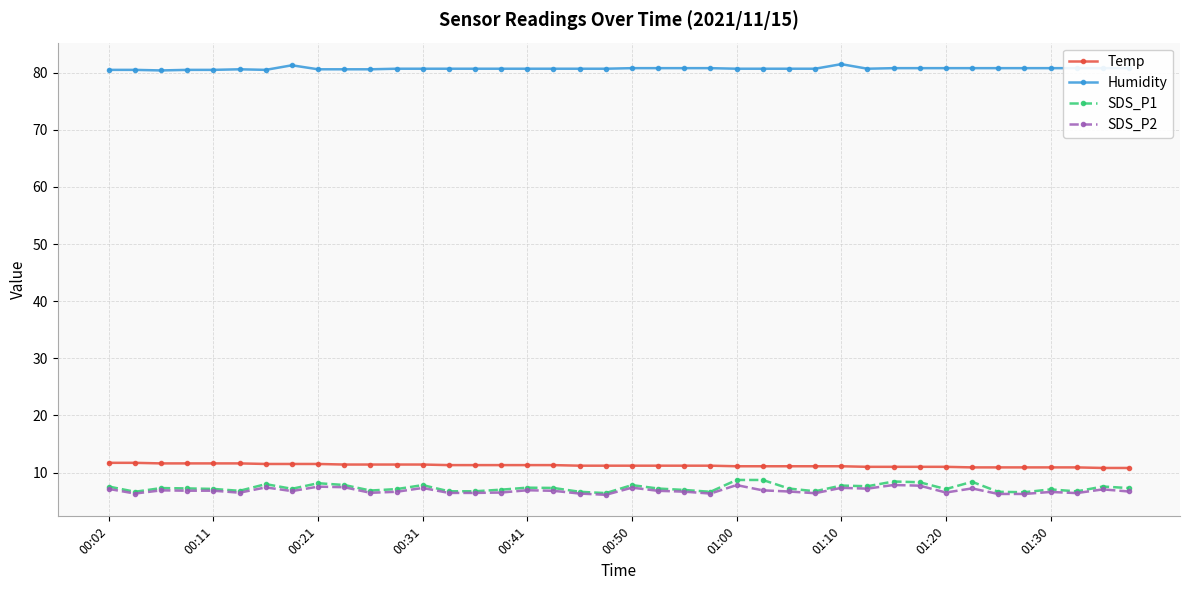

What is the minimum value shown in the chart?

6.1